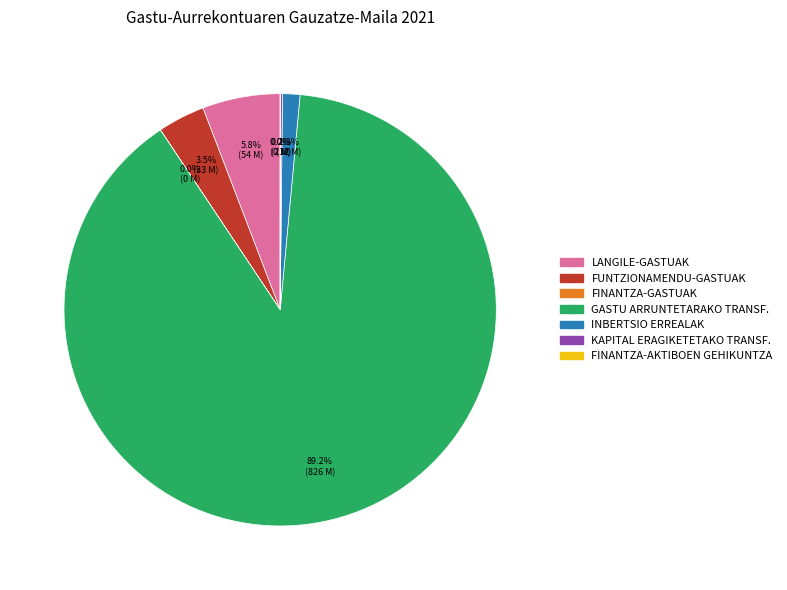

What is the majority slice?

GASTU ARRUNTETARAKO TRANSF.